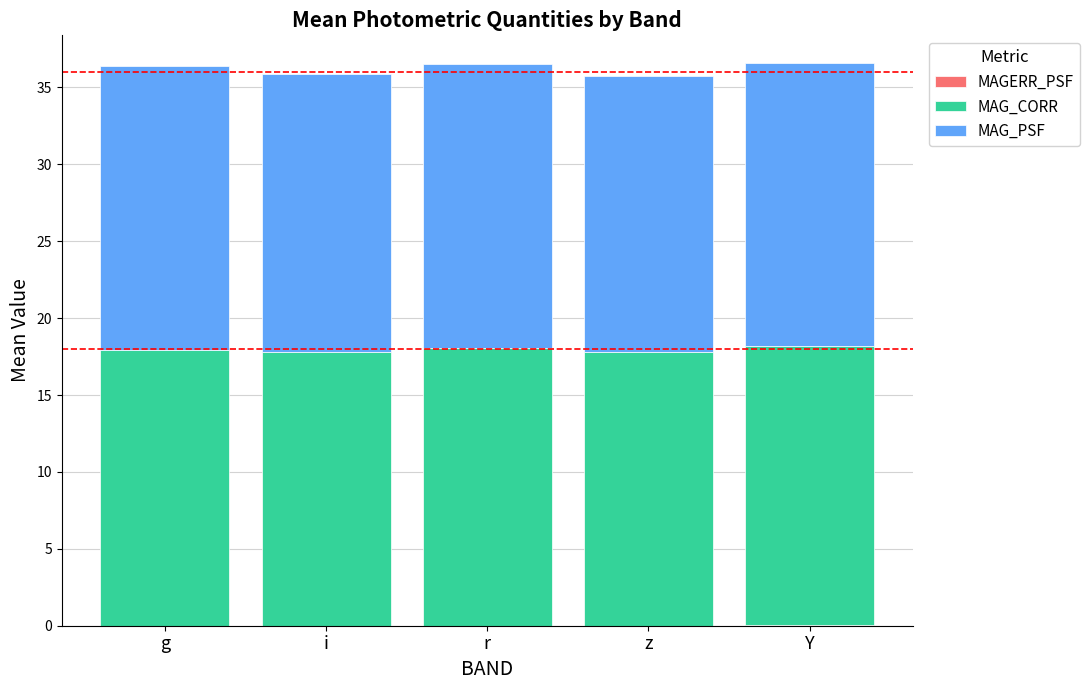

Between g and z, which is larger?

z